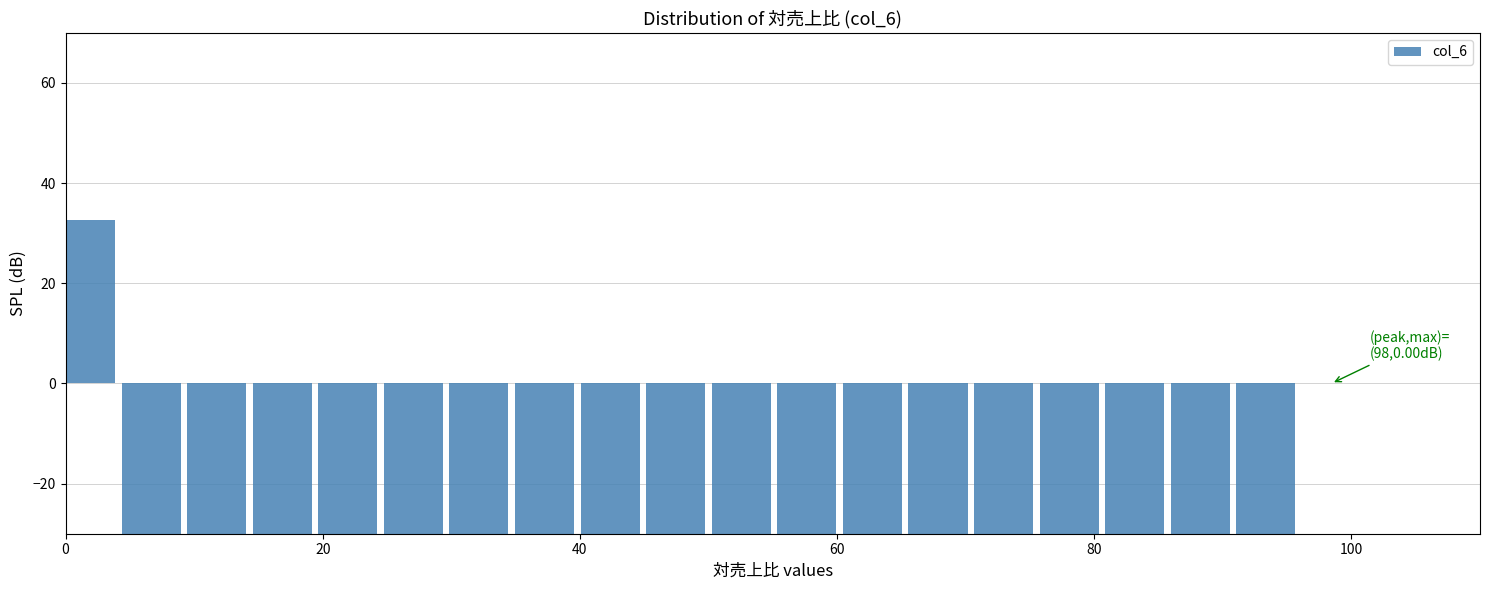

Around what value on the x-axis is the tallest bar? Give the approximate position of its centre, as read against the axis.

2